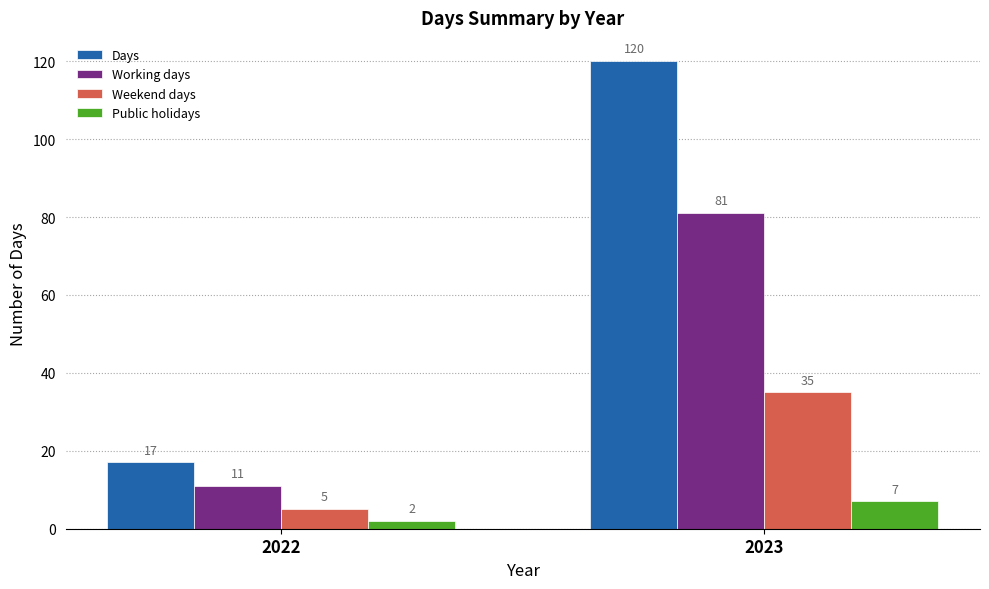

What is the maximum value shown in the chart?

120